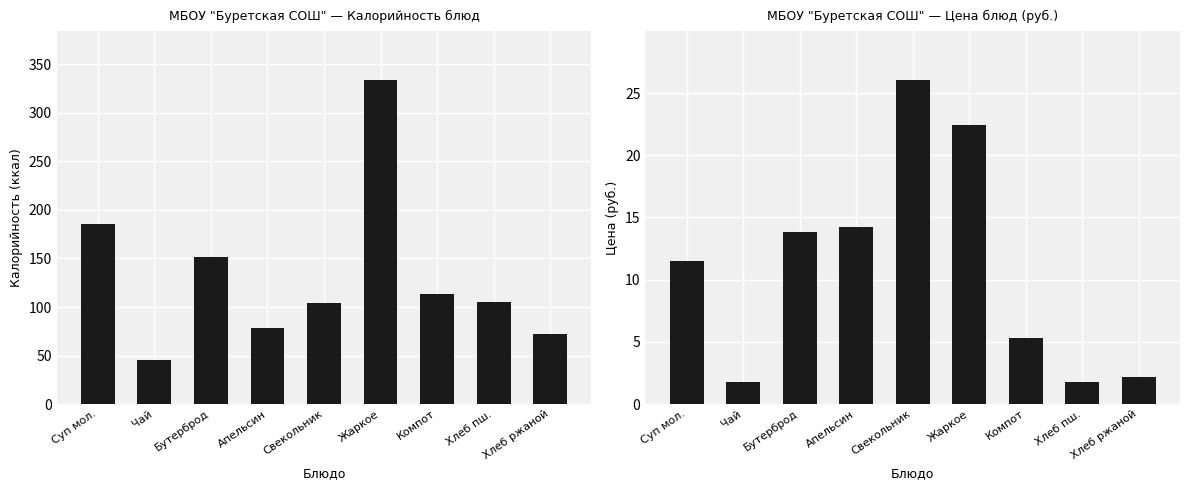

How many bars are there in each group?

2